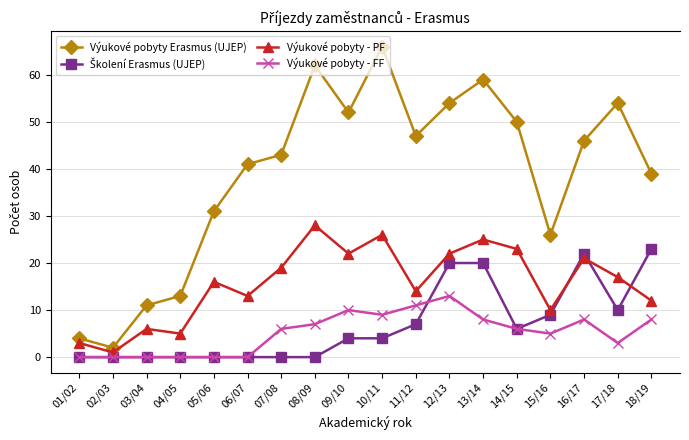

The value of Výukové pobyty - PF at 15/16 is 14. True or false?

False